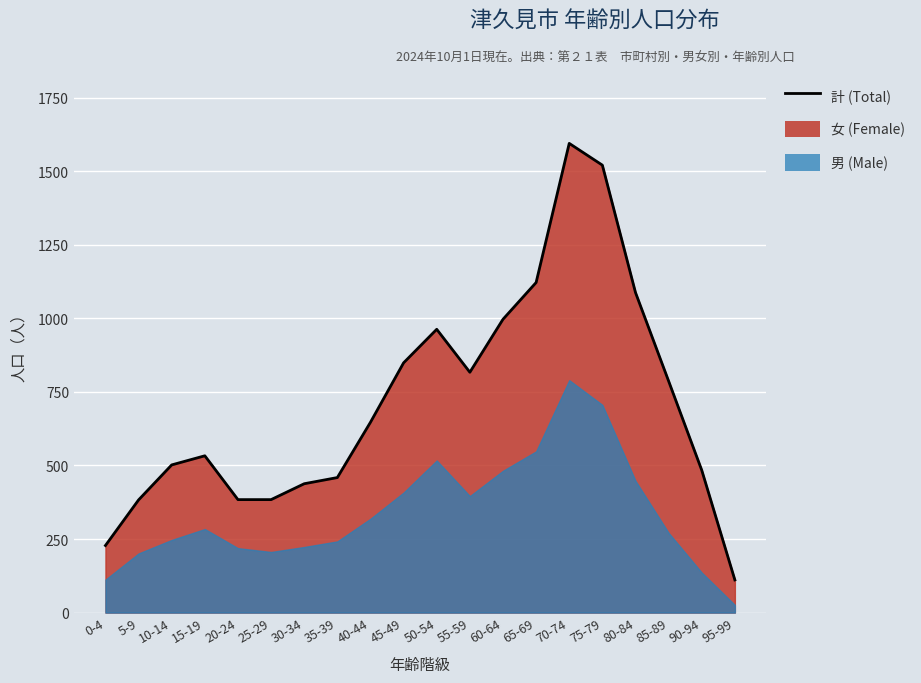

How many data points are less than 647?

10